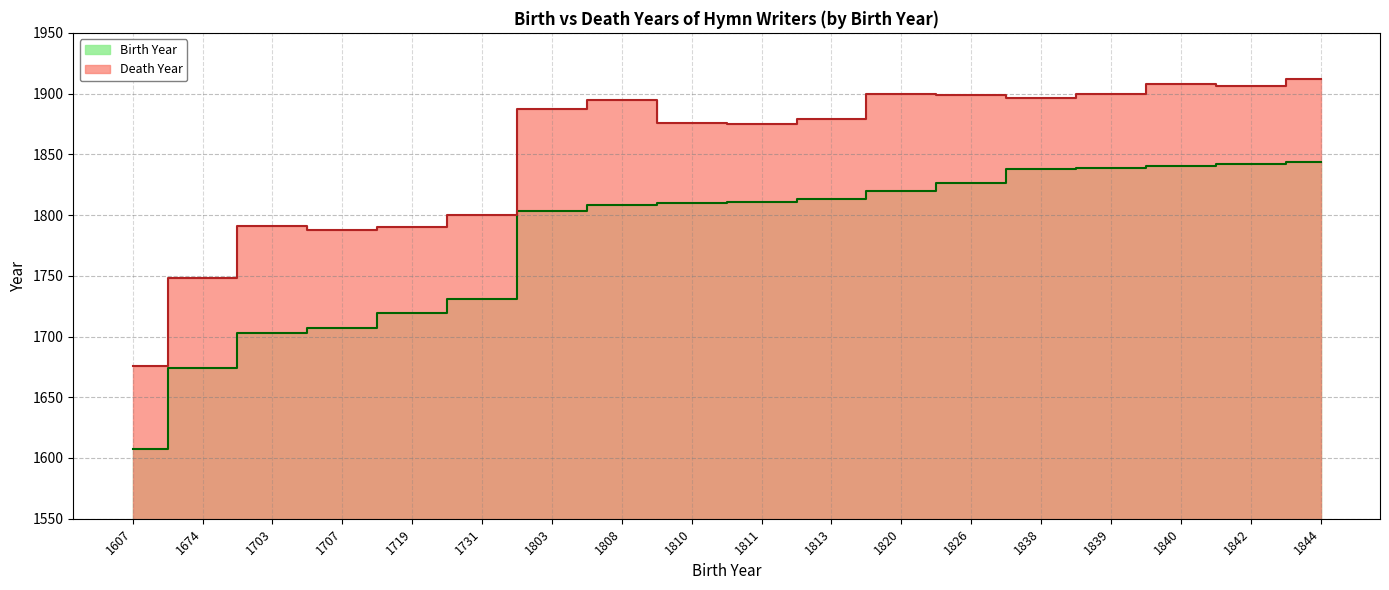

How many data points does each series have?

18